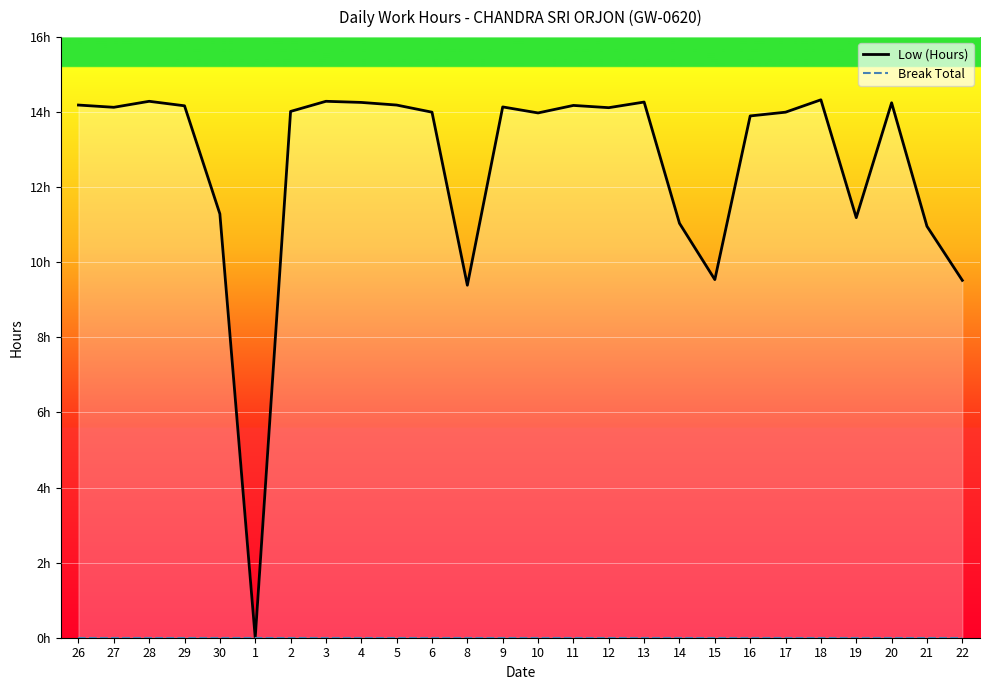

True or false: Break Total has more than 1 interior local peaks.

False